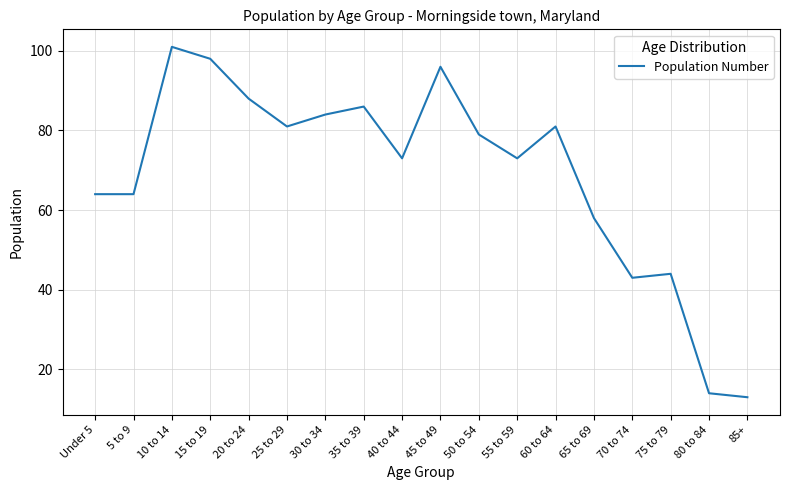

What is the sum of all values?

1240